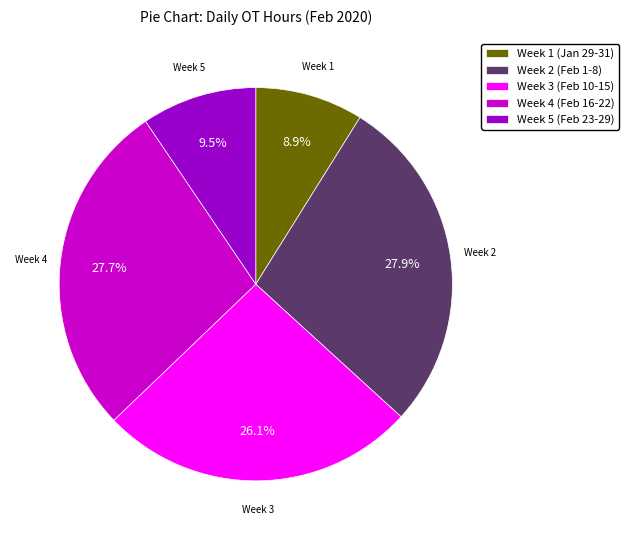

Is there any slice that represents more than half of the pie?

No